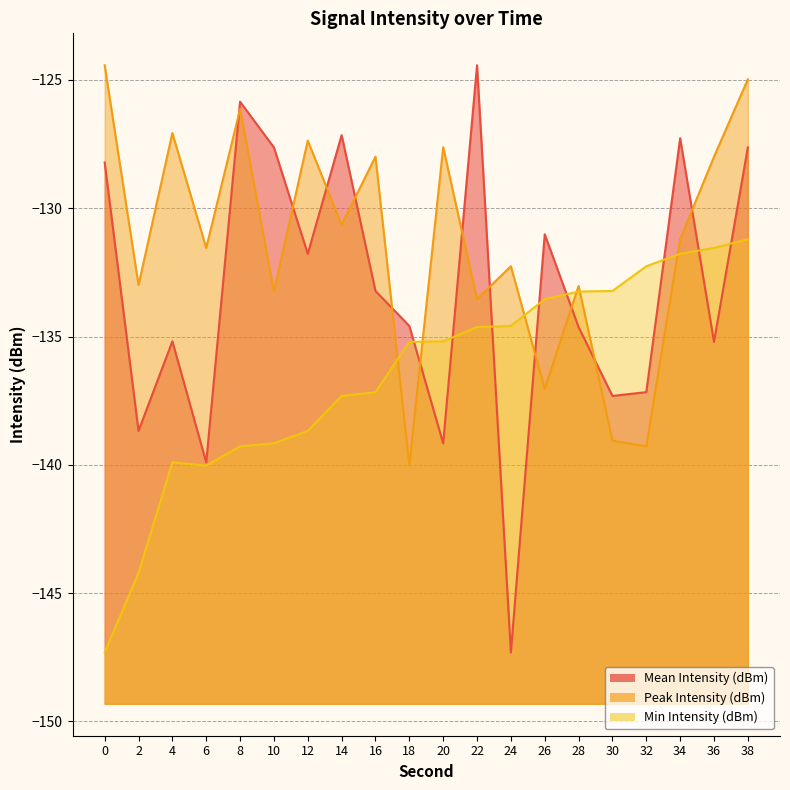

At which category is the sum across all series the highest?

38